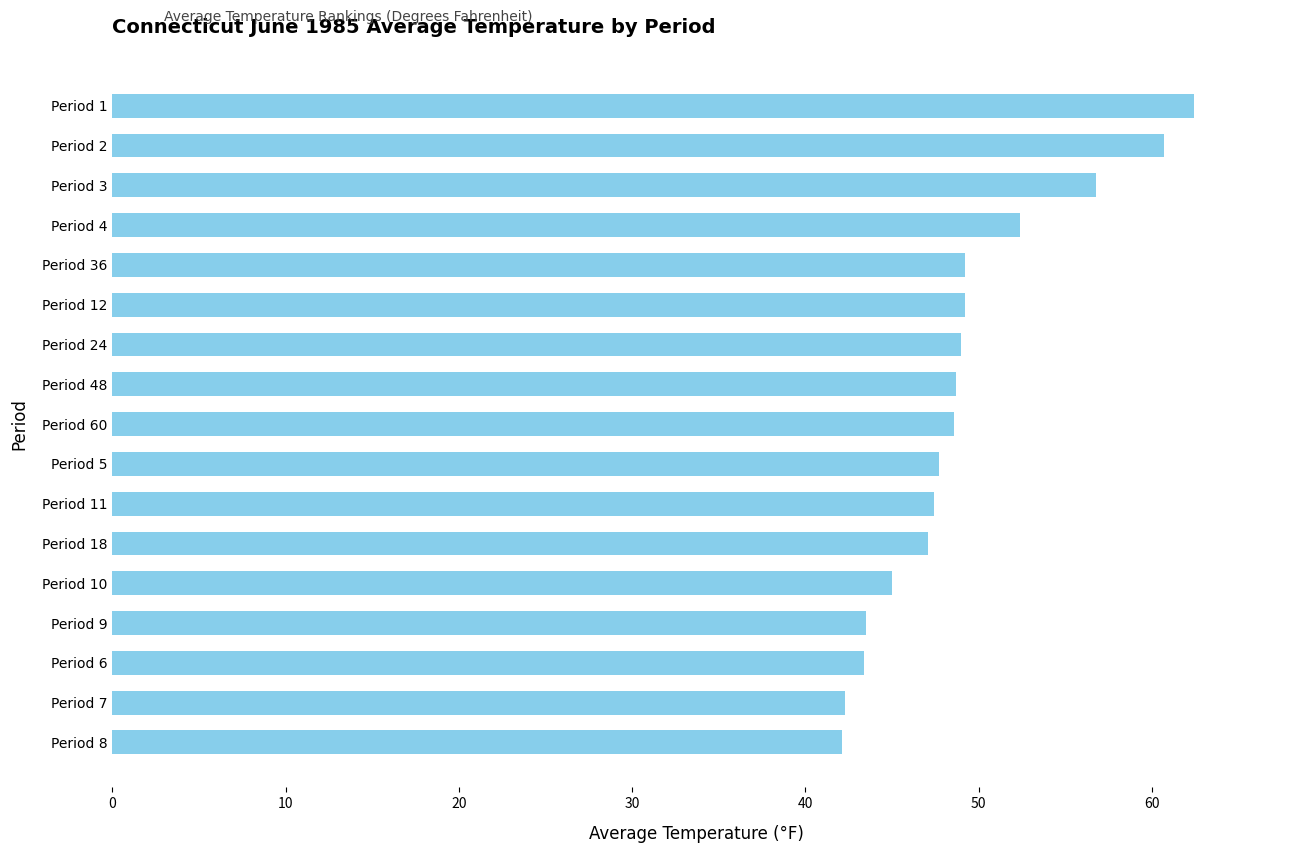

How many data points are above 48?

9